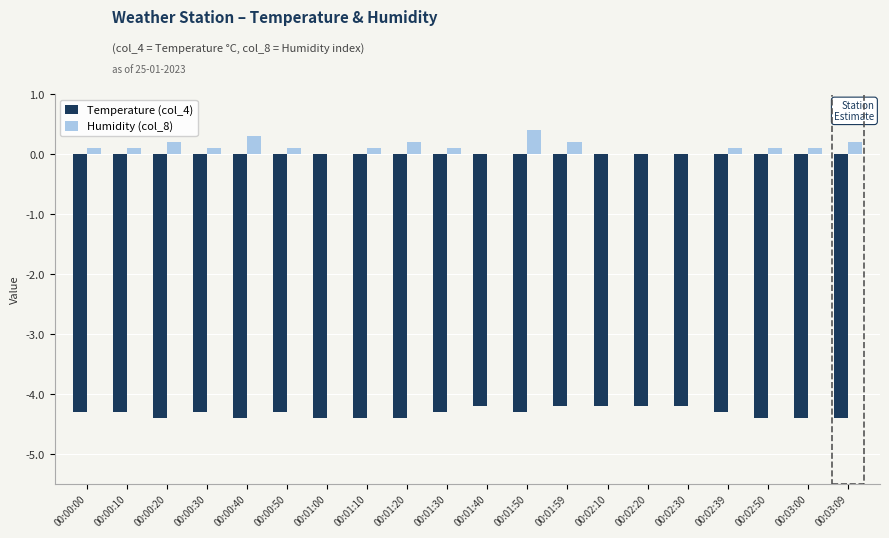

Is it true that Temperature (col_4) equals -0.9 at 00:00:20?

False